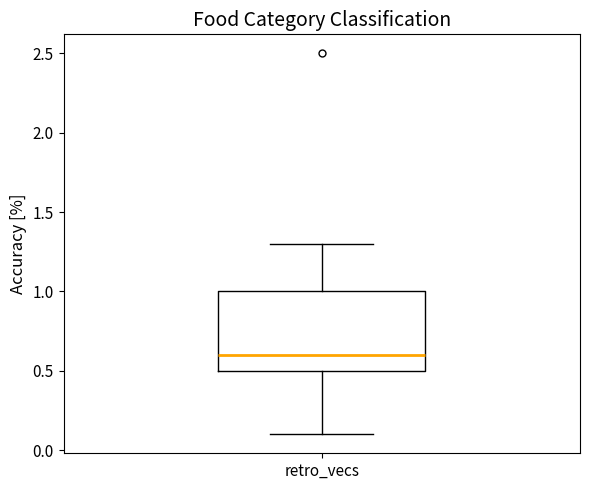

Where does the median line of the box for retro_vecs sit on the y-axis? The values are not printed on the chart, so give them approximately, as read against the axis.

0.6